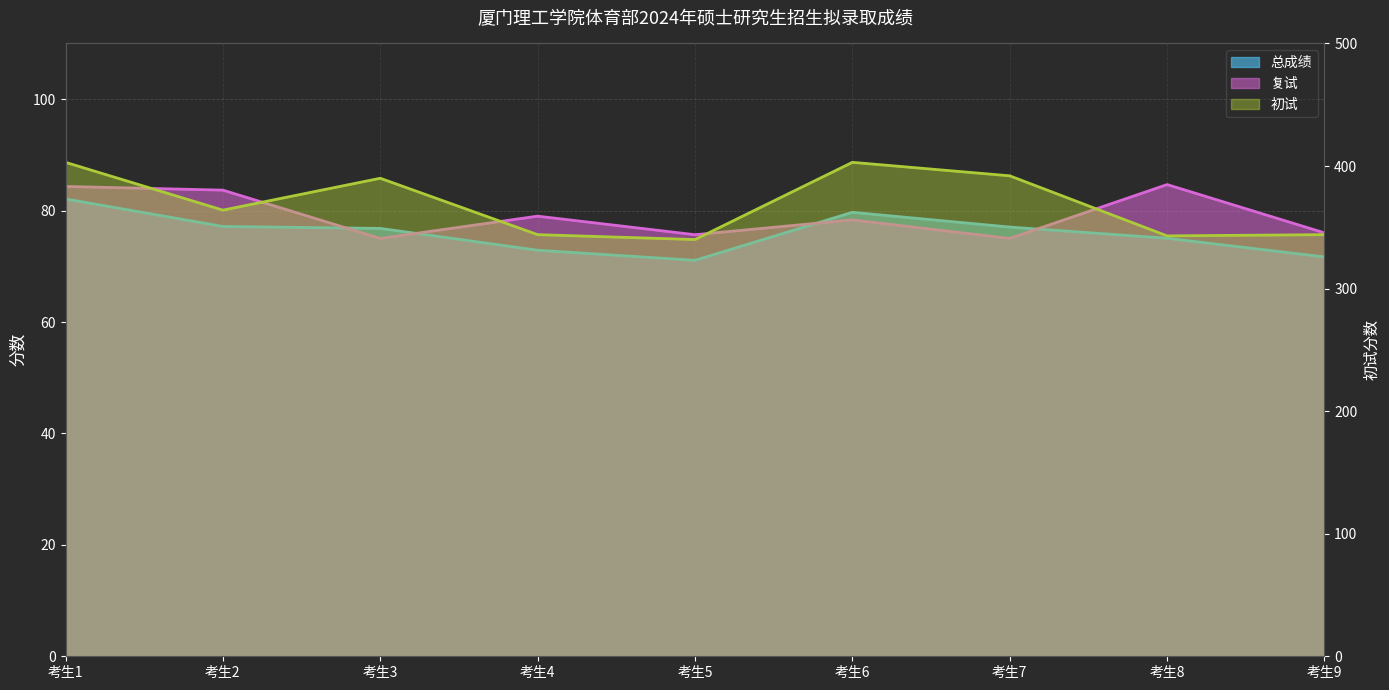

The value of 总成绩 at 考生1 is 37.0. True or false?

False